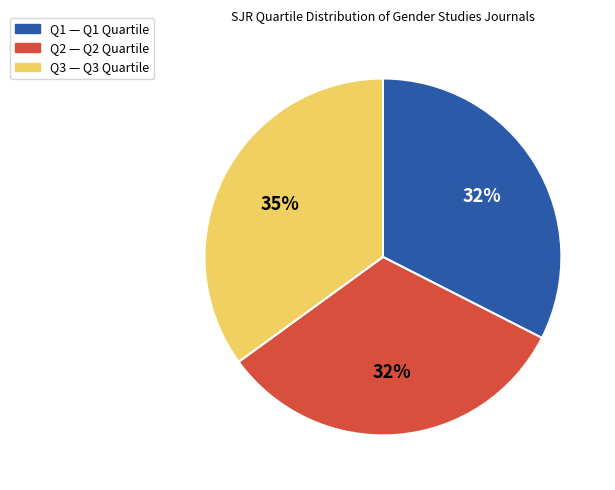

Is there any slice that represents more than half of the pie?

No